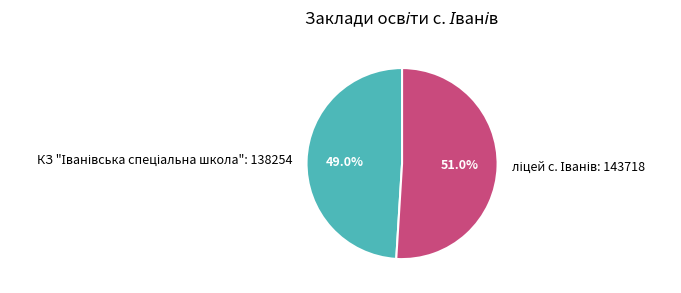

Is there a majority slice in this chart?

Yes